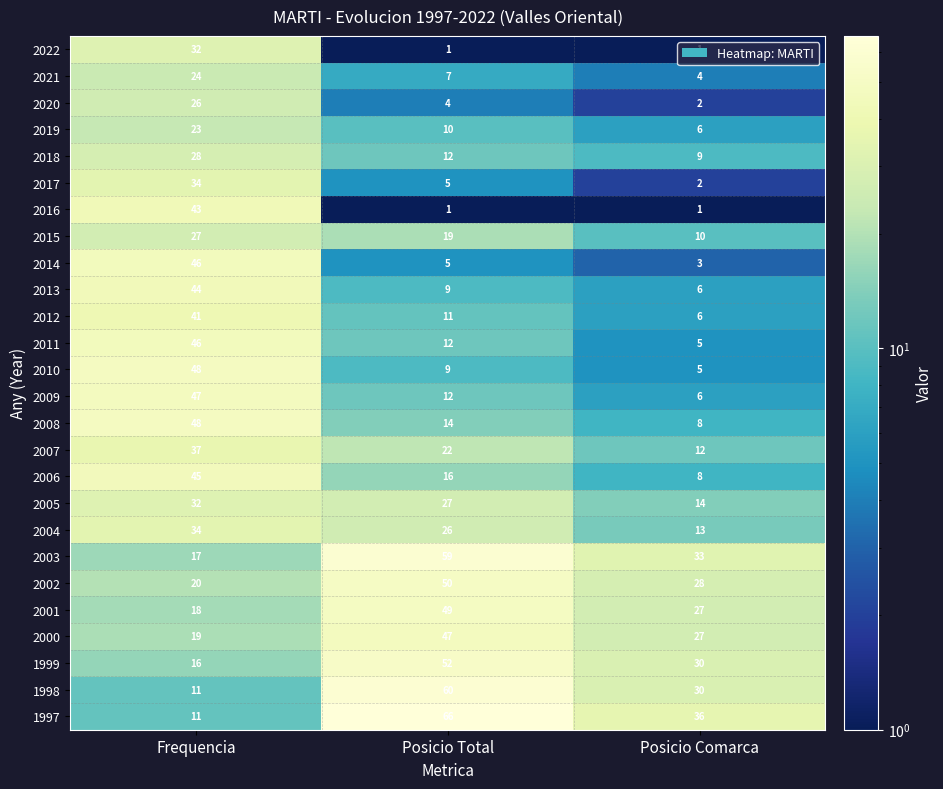

How many series are shown in this chart?

26